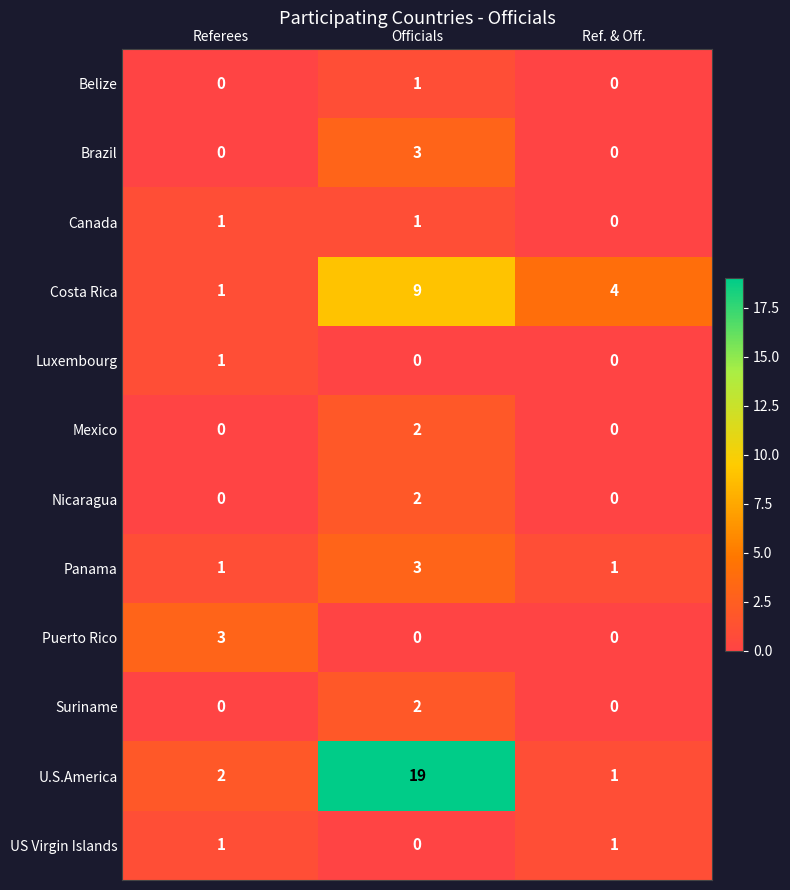

What is the highest value of the Panama series?

3